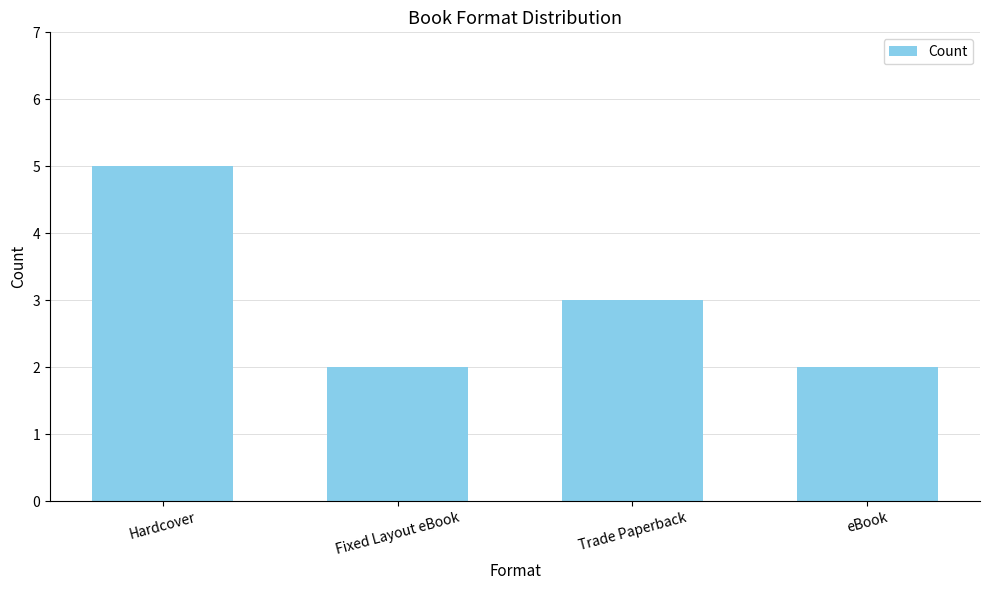

What is the approximate value at Trade Paperback?

3